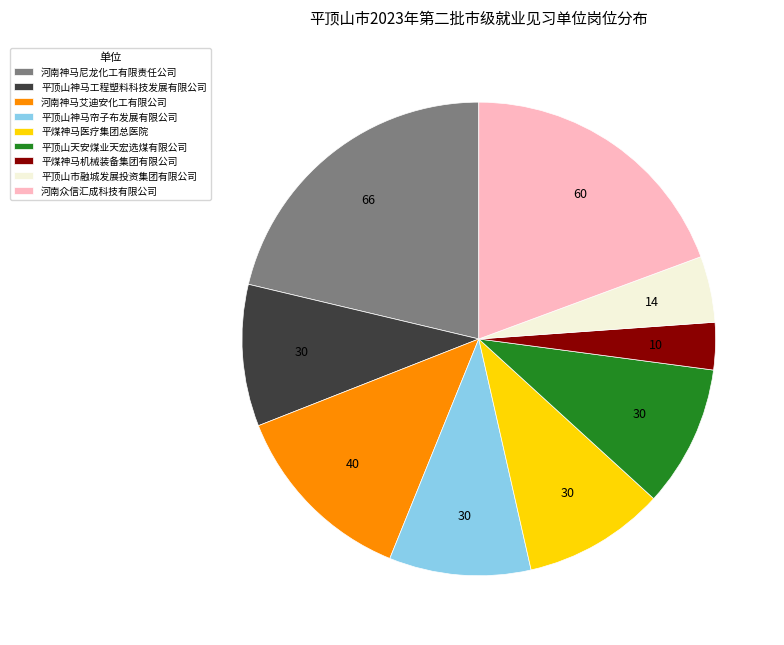

What is the ratio of the value at 平煤神马医疗集团总医院 to the value at 平顶山市融城发展投资集团有限公司?

2.1